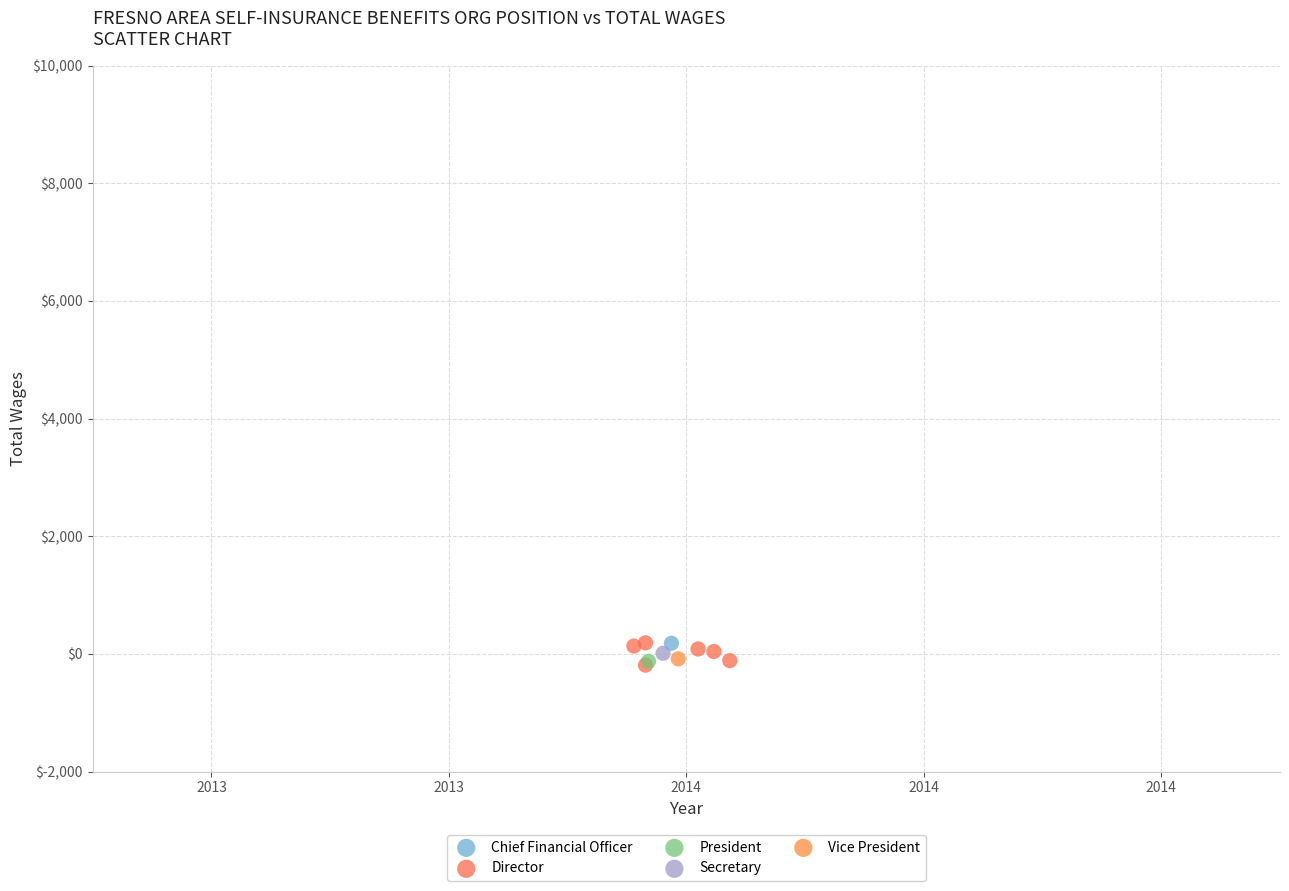

What are all the series names shown in the legend?

Chief Financial Officer, Director, President, Secretary, Vice President